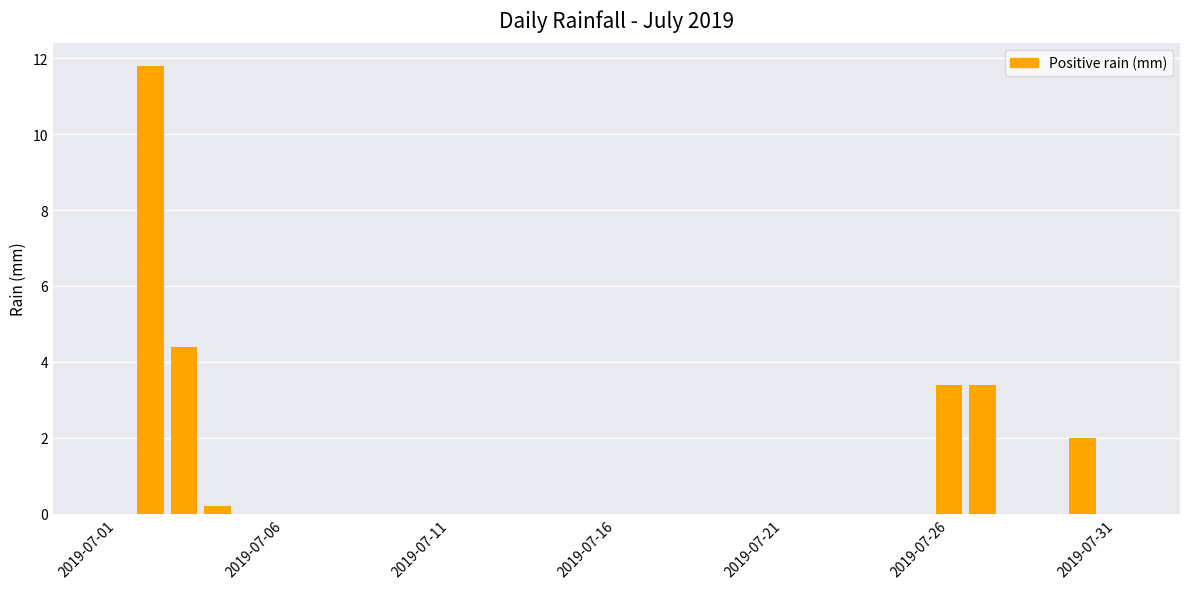

What is the sum of all values?

25.2